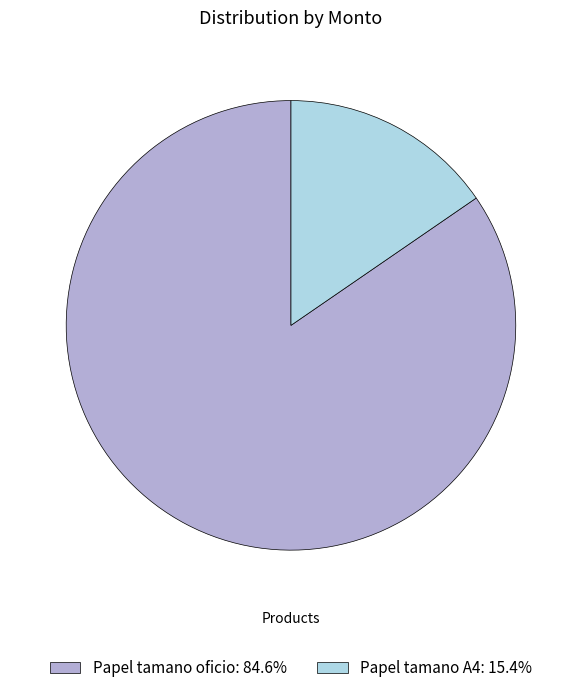

How many segments does this pie chart have?

2